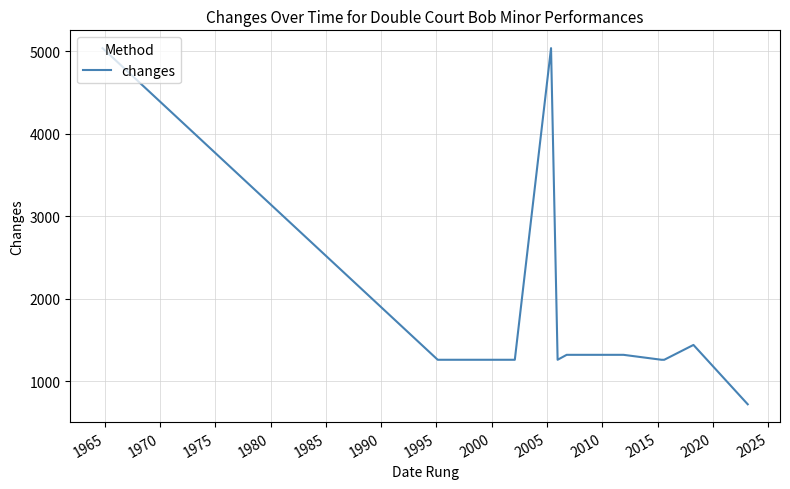

What is the difference between the maximum and minimum values?

4320